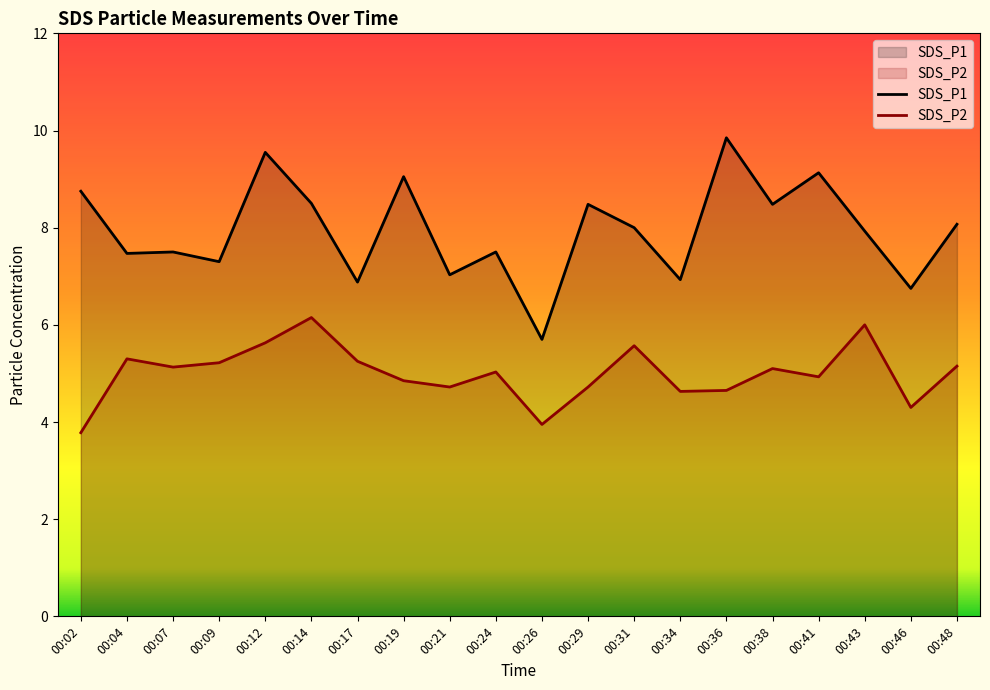

How many series are shown in this chart?

2